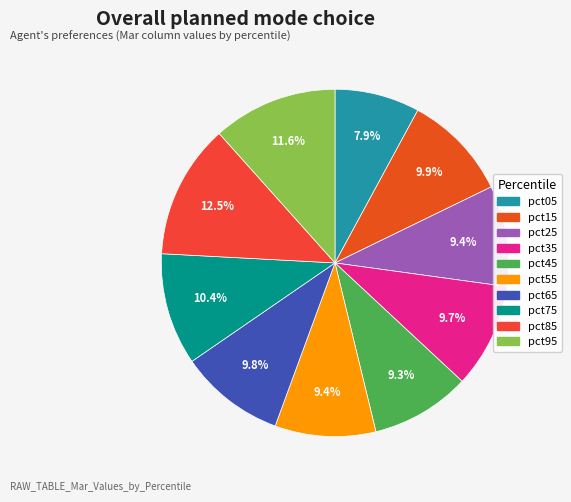

Is it true that pct95 is 12% of the pie?

True